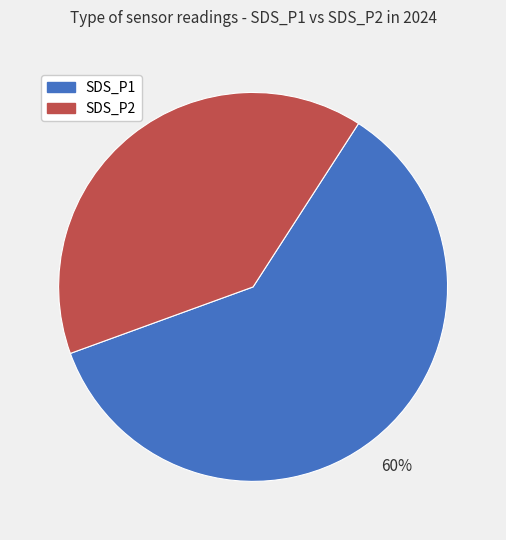

Count the number of slices in the pie.

2